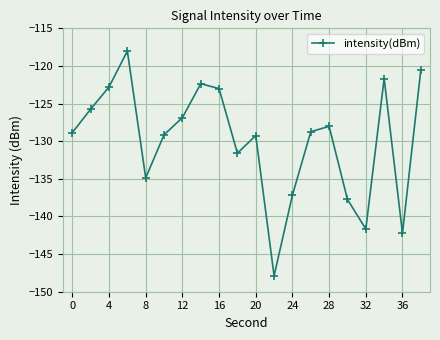

What is the value of the 14th point from the left?

-128.7